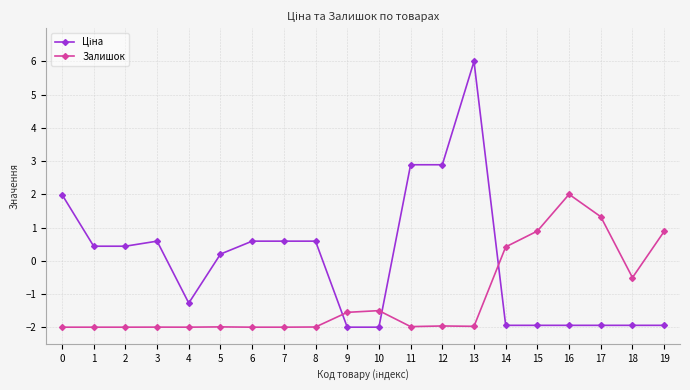

What is the greatest value displayed?

6.0